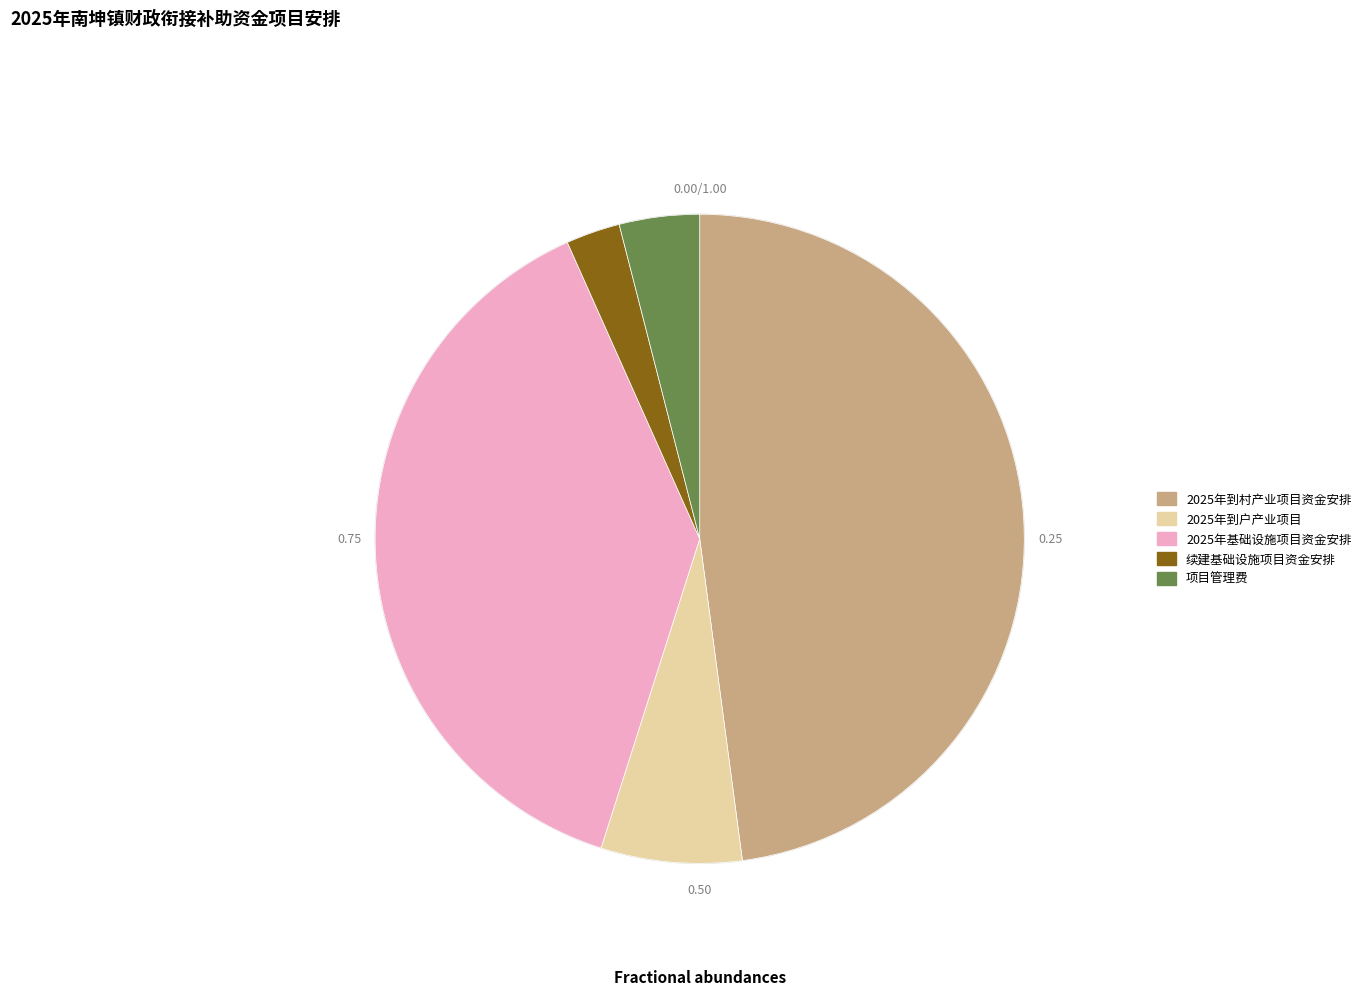

Do 续建基础设施项目资金安排 and 2025年到村产业项目资金安排 together represent more than half of the pie?

Yes